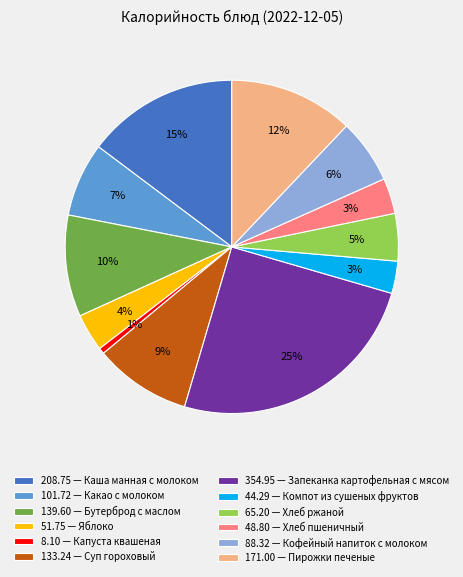

What is the largest slice in the pie chart?

354.95 — Запеканка картофельная с мясом